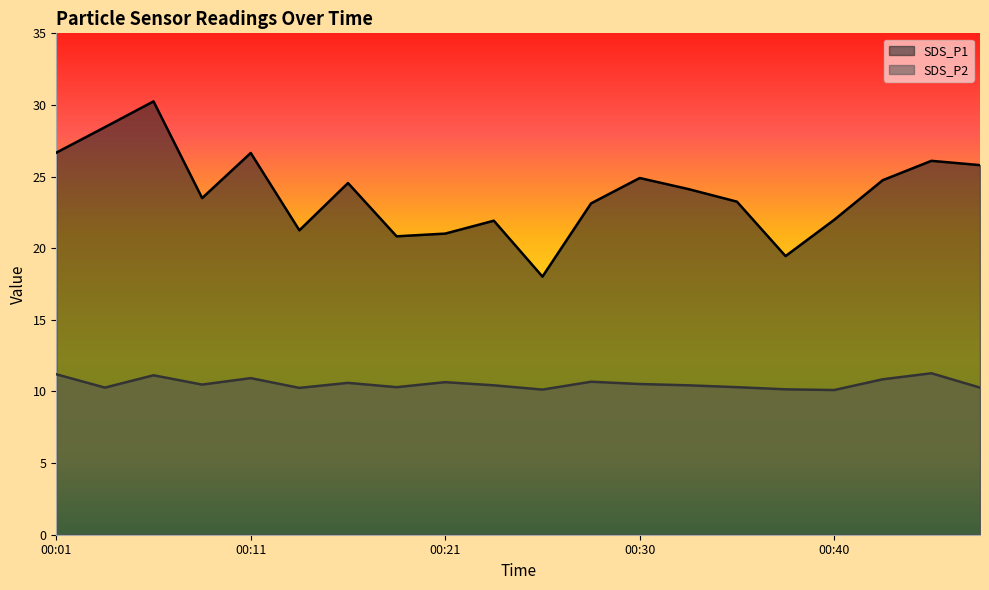

The value of SDS_P1 at 00:25 is 25.7. True or false?

False